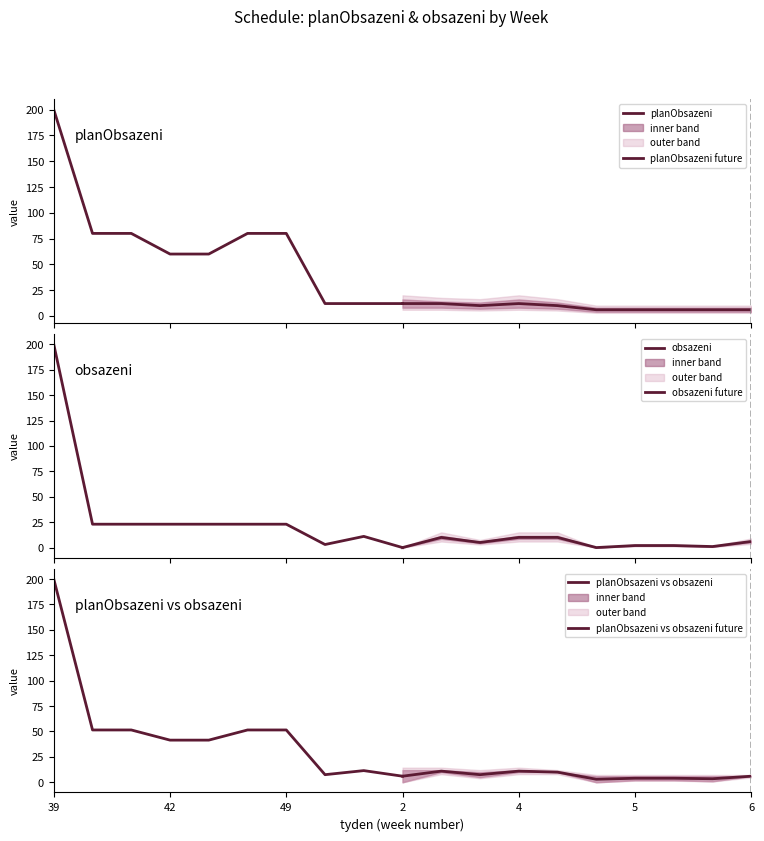

At which label does planObsazeni reach its peak?

39